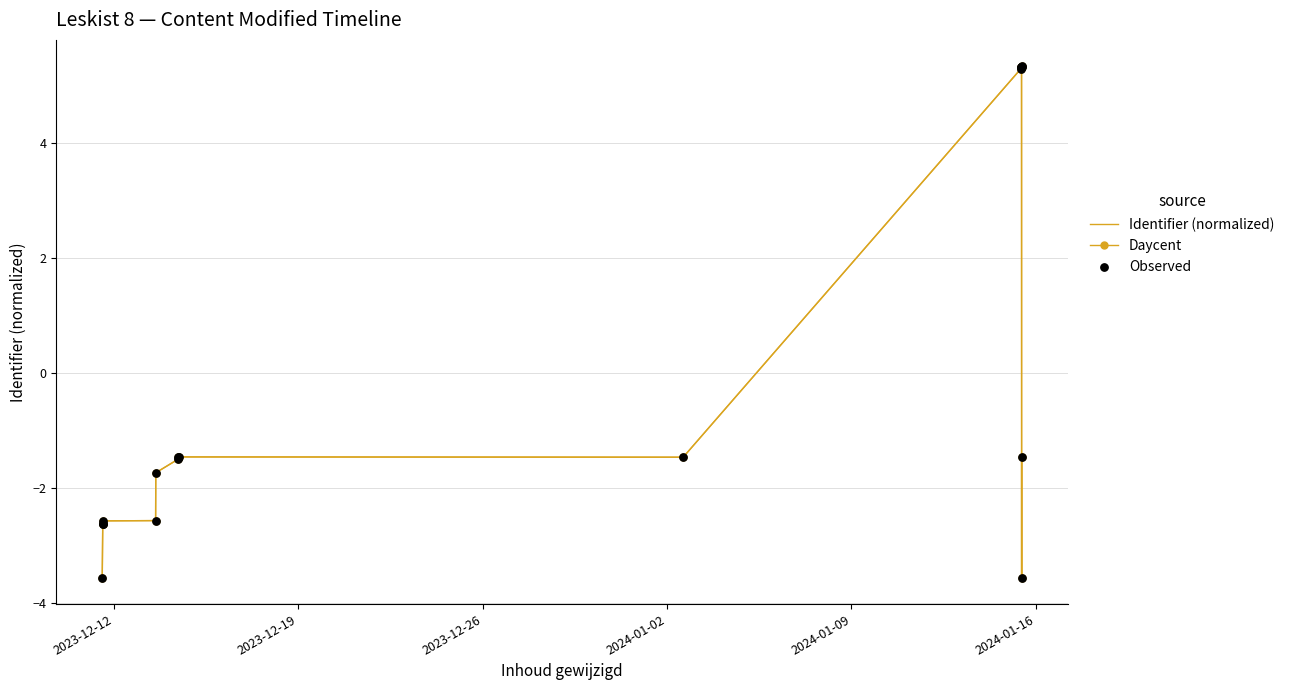

Which series contains the lowest Y value?

Identifier (normalized)